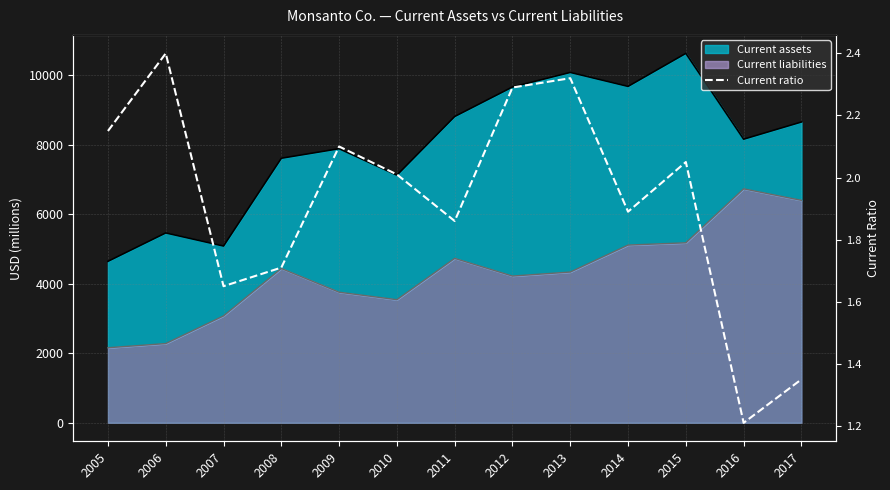

Reading left to right, what are all the values shown in this chart?

2.1	2.4	1.6	1.7	2.1	2.0	1.9	2.3	2.3	1.9	2.0	1.2	1.4